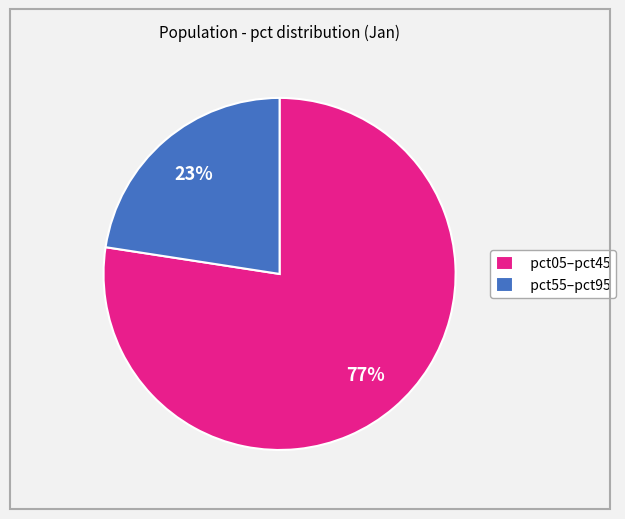

Combined, do pct55–pct95 and pct05–pct45 account for over 50%?

Yes